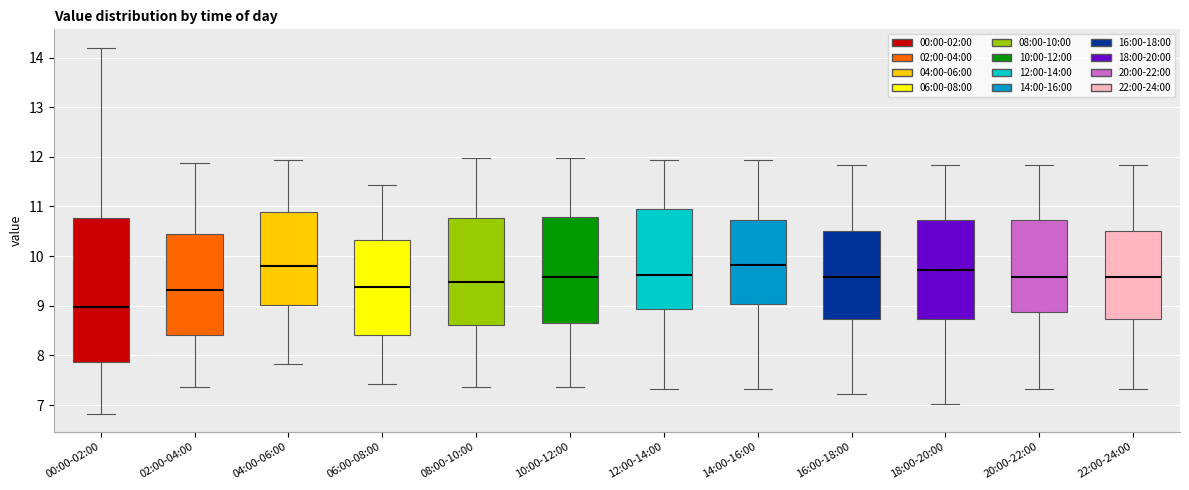

Reading left to right, read every box against the y-axis: the position of its median line, the range the box covers, and the ends of its whiskers. The values are not printed on the chart, so give them approximately, as read against the axis.

00:00-02:00: median 9.0, box 7.9 to 10.8, whiskers 6.8 to 14.2
02:00-04:00: median 9.3, box 8.4 to 10.5, whiskers 7.4 to 11.9
04:00-06:00: median 9.8, box 9.0 to 10.9, whiskers 7.8 to 11.9
06:00-08:00: median 9.4, box 8.4 to 10.3, whiskers 7.4 to 11.4
08:00-10:00: median 9.5, box 8.6 to 10.8, whiskers 7.4 to 12.0
10:00-12:00: median 9.6, box 8.6 to 10.8, whiskers 7.4 to 12.0
12:00-14:00: median 9.6, box 8.9 to 11.0, whiskers 7.3 to 11.9
14:00-16:00: median 9.8, box 9.0 to 10.7, whiskers 7.3 to 11.9
16:00-18:00: median 9.6, box 8.7 to 10.5, whiskers 7.2 to 11.8
18:00-20:00: median 9.7, box 8.7 to 10.7, whiskers 7.0 to 11.8
20:00-22:00: median 9.6, box 8.9 to 10.7, whiskers 7.3 to 11.8
22:00-24:00: median 9.6, box 8.7 to 10.5, whiskers 7.3 to 11.8